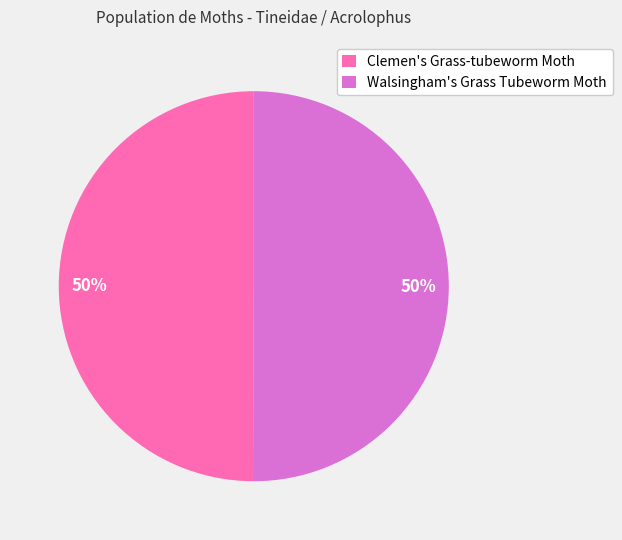

What percentage is the Walsingham's Grass Tubeworm Moth slice, to the nearest percent?

50%